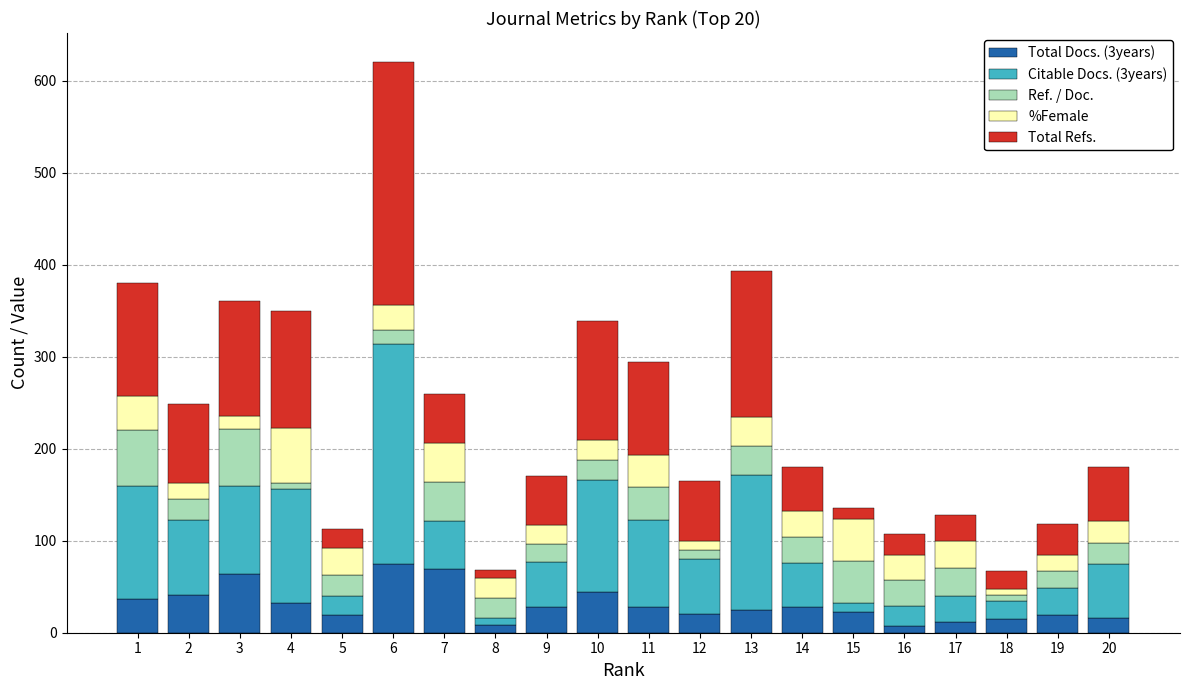

Are the bars horizontal?

No